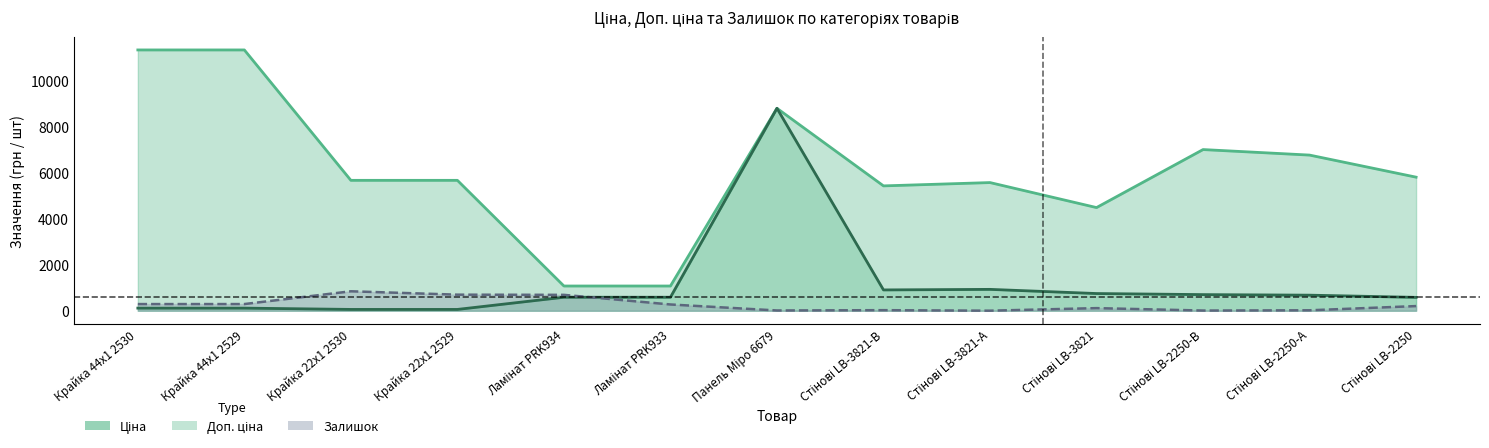

What is the label of the 7th point from the left?

Панель Міро 6679